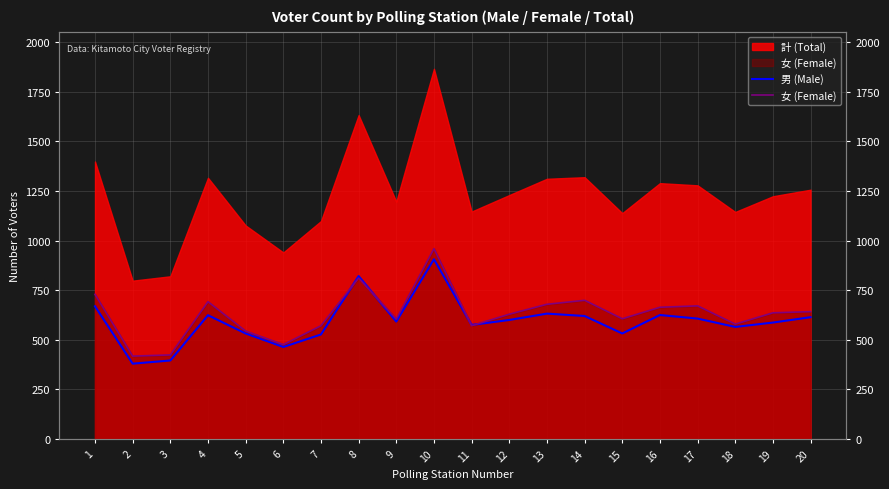

How many interior local valleys does the 男 (Male) series have?

6